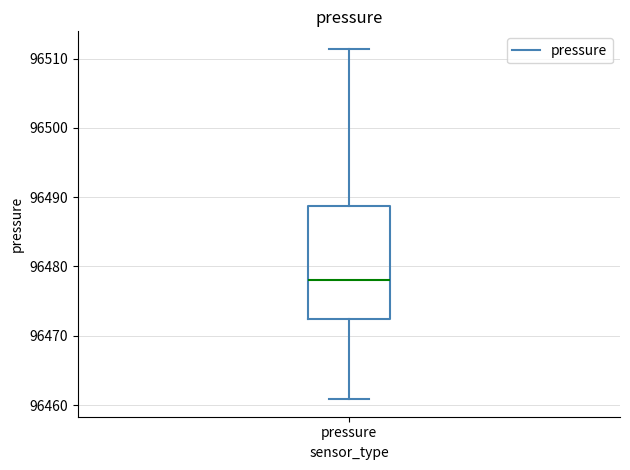

Transcribe this box plot: give where the median line is, the range the box spans, and where the two whiskers end, as read against the y-axis. The values are not printed on the chart, so give them approximately, as read against the axis.

median 96478, box 96472 to 96489, whiskers 96461 to 96511